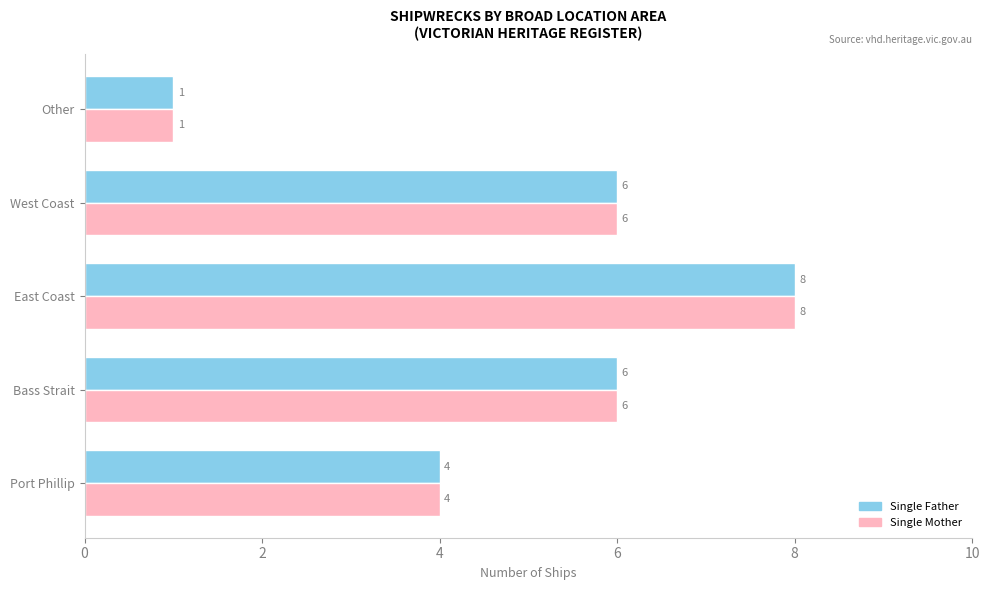

How many categories are shown in the chart?

5